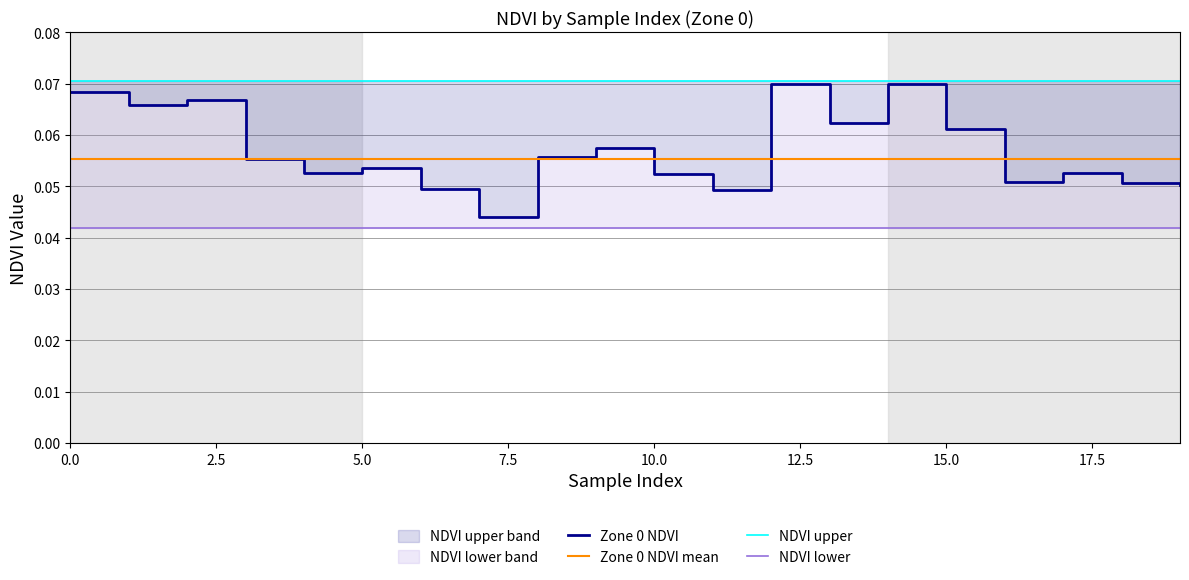

Which series has the largest total across all categories?

NDVI upper